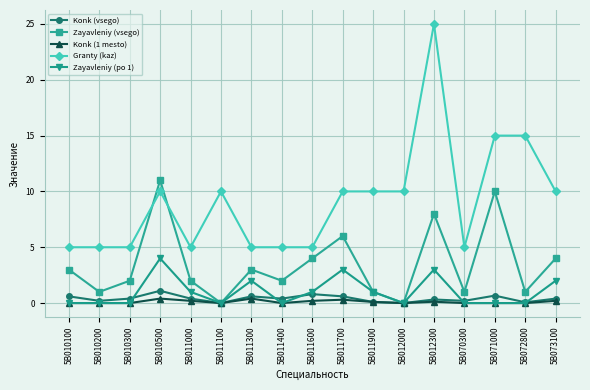

Is it true that Zayavleniy (po 1) equals 0.0 at 5B012000?

True